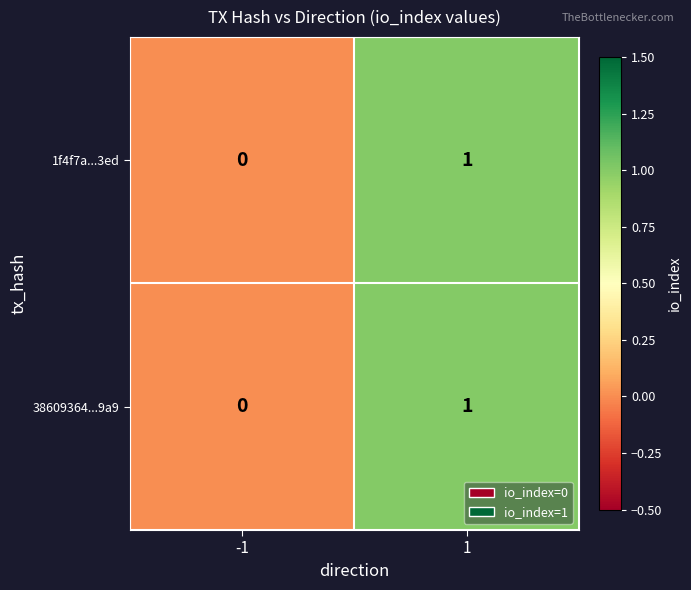

List the labels in order of 38609364...9a9 value, smallest first.

-1, 1